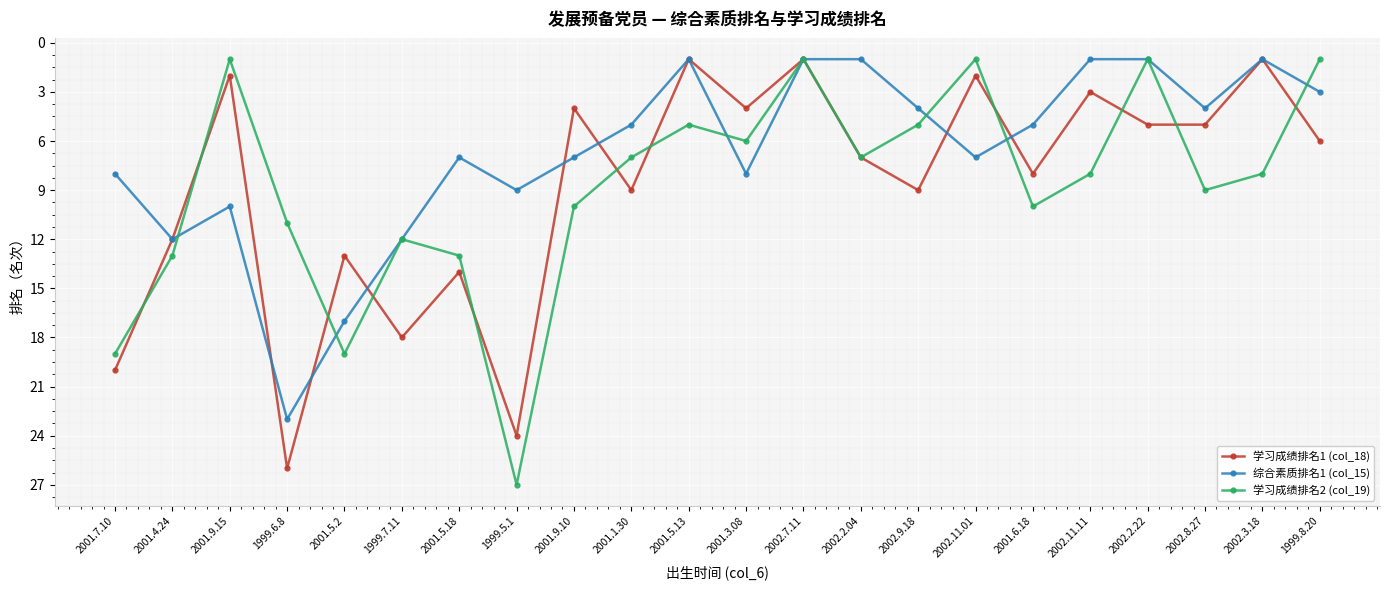

The 学习成绩排名2 (col_19) series shows 1 at 2002.7.11. True or false?

True